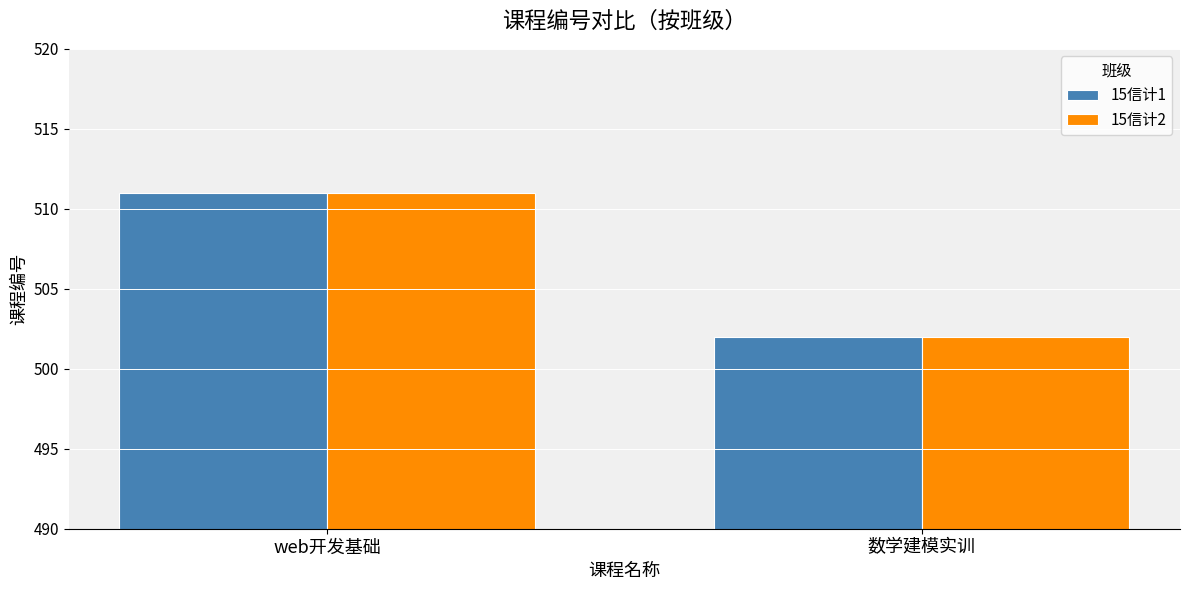

How many 15信计2 values are between 502 and 511?

2